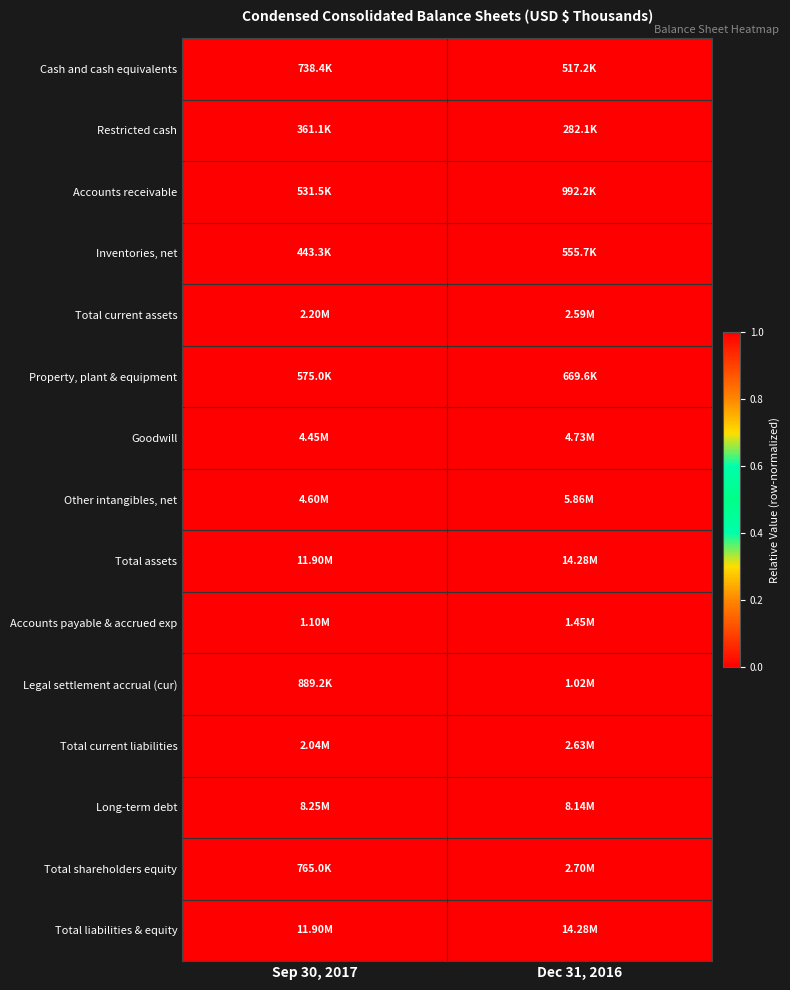

Reading left to right, extract all data points from this chart.

Cash and cash equivalents: Sep 30, 2017=1	Dec 31, 2016=0
Restricted cash: Sep 30, 2017=1	Dec 31, 2016=0
Accounts receivable: Sep 30, 2017=0	Dec 31, 2016=1
Inventories, net: Sep 30, 2017=0	Dec 31, 2016=1
Total current assets: Sep 30, 2017=0	Dec 31, 2016=1
Property, plant & equipment: Sep 30, 2017=0	Dec 31, 2016=1
Goodwill: Sep 30, 2017=0	Dec 31, 2016=1
Other intangibles, net: Sep 30, 2017=0	Dec 31, 2016=1
Total assets: Sep 30, 2017=0	Dec 31, 2016=1
Accounts payable & accrued exp: Sep 30, 2017=0	Dec 31, 2016=1
Legal settlement accrual (cur): Sep 30, 2017=0	Dec 31, 2016=1
Total current liabilities: Sep 30, 2017=0	Dec 31, 2016=1
Long-term debt: Sep 30, 2017=1	Dec 31, 2016=0
Total shareholders equity: Sep 30, 2017=0	Dec 31, 2016=1
Total liabilities & equity: Sep 30, 2017=0	Dec 31, 2016=1